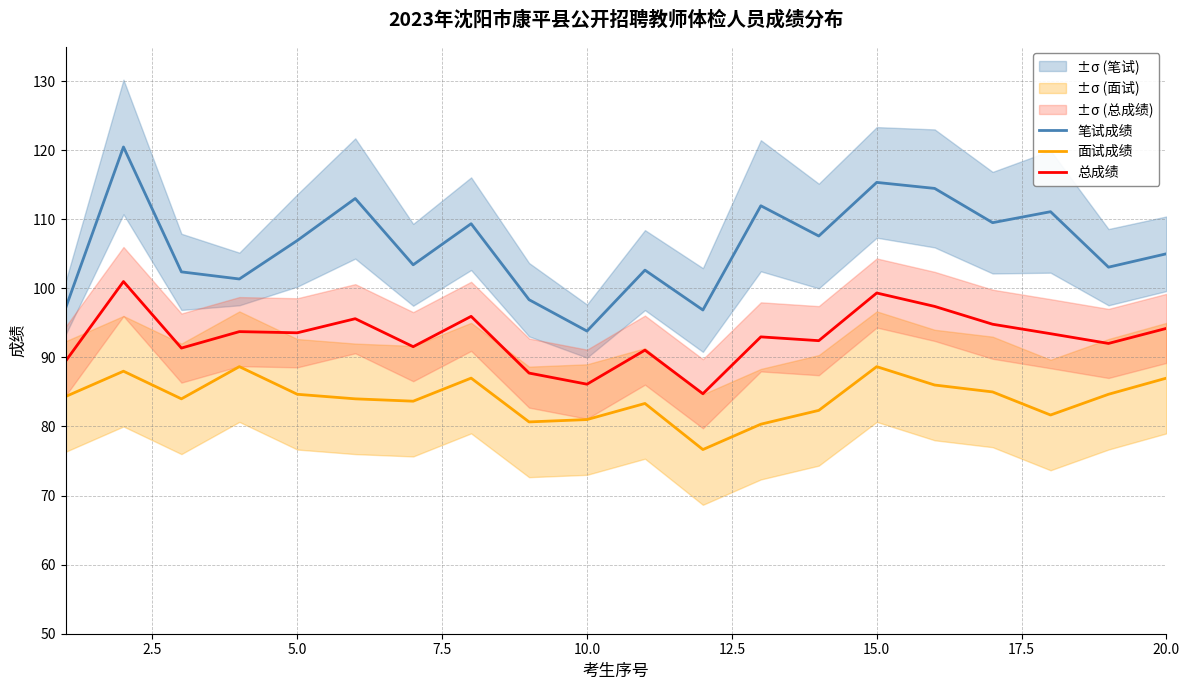

True or false: 笔试成绩 and 面试成绩 cross at least once.

False